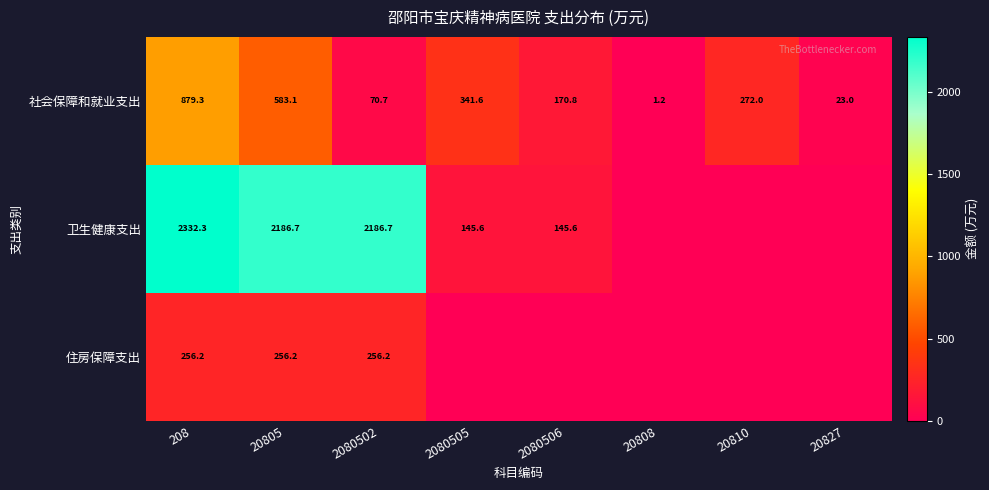

At which label does 社会保障和就业支出 first exceed 272?

208